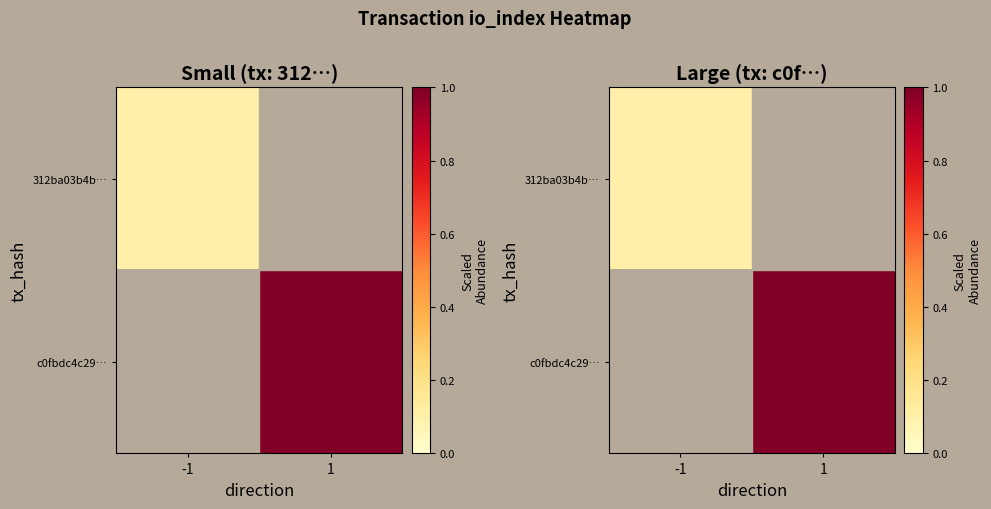

What value does the c0fbdc4c29… series have at 1?

1.0